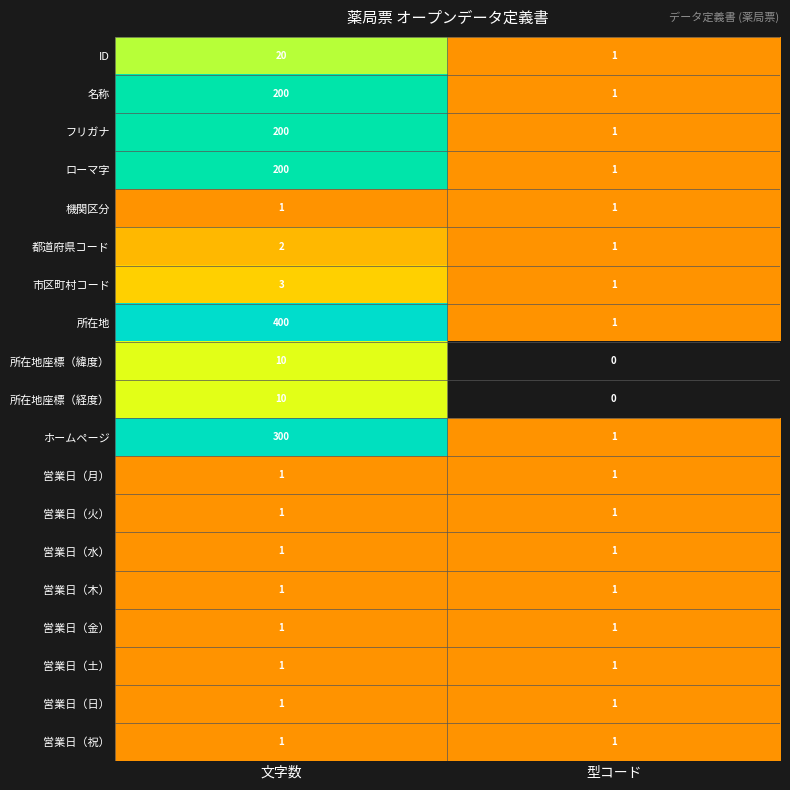

What is the difference between the フリガナ values at 型コード and 文字数?

199